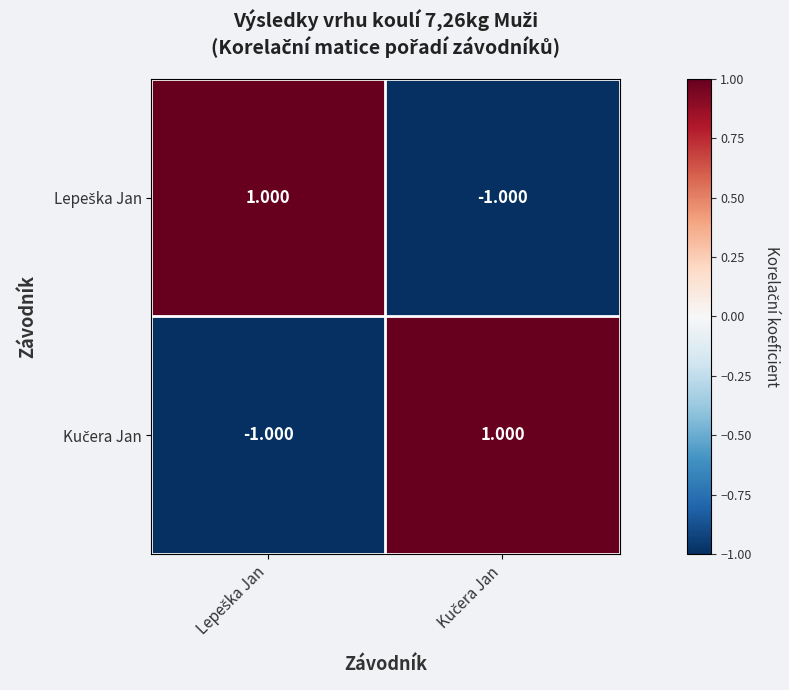

What is the minimum value shown in the chart?

-1